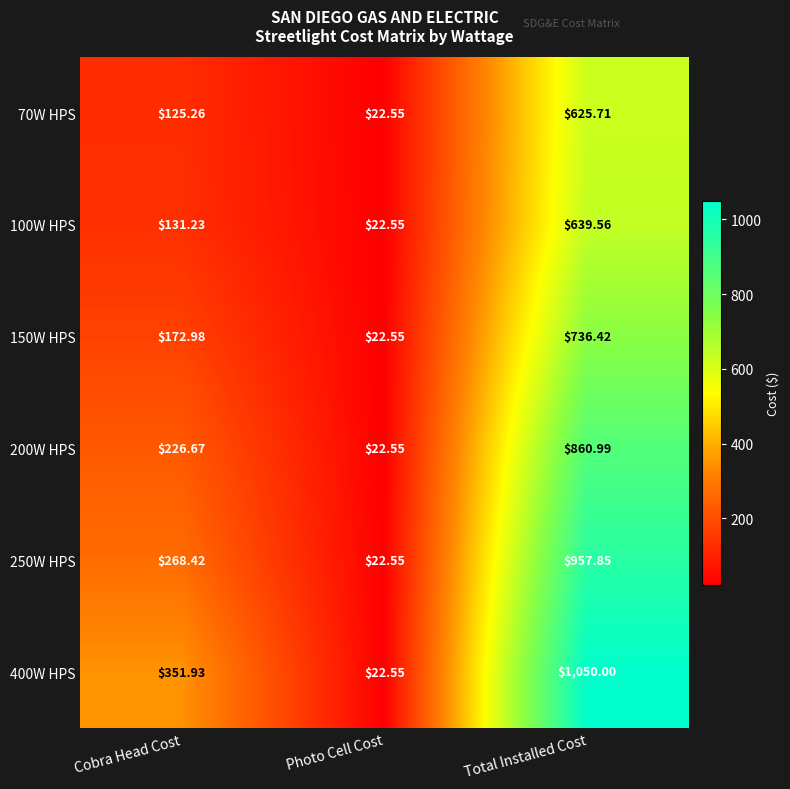

At which category is the sum across all series the highest?

Total Installed Cost